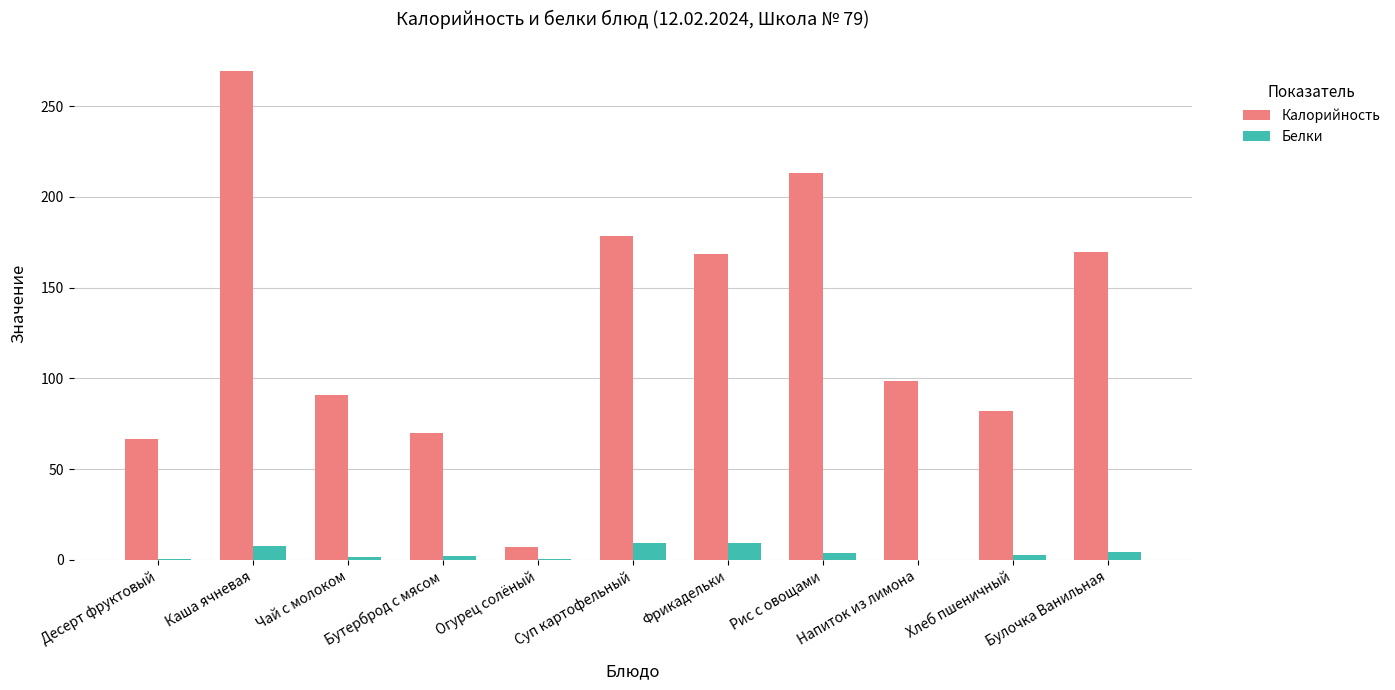

What is the total value across all series at Бутерброд с мясом?

72.1